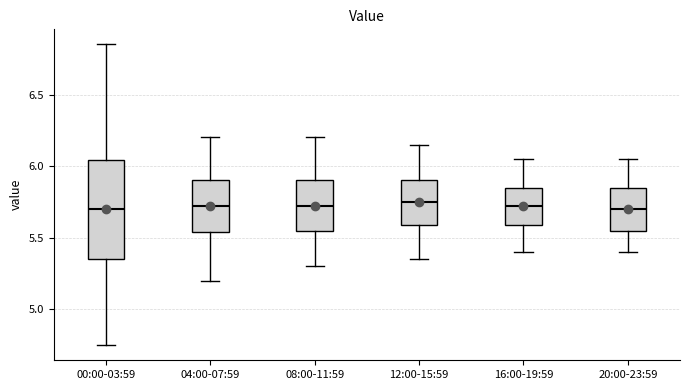

Reading left to right, read every box against the y-axis: the position of its median line, the range the box covers, and the ends of its whiskers. The values are not printed on the chart, so give them approximately, as read against the axis.

00:00-03:59: median 5.70, box 5.35 to 6.05, whiskers 4.75 to 6.85
04:00-07:59: median 5.75, box 5.55 to 5.90, whiskers 5.20 to 6.20
08:00-11:59: median 5.75, box 5.55 to 5.90, whiskers 5.30 to 6.20
12:00-15:59: median 5.75, box 5.60 to 5.90, whiskers 5.35 to 6.15
16:00-19:59: median 5.75, box 5.60 to 5.85, whiskers 5.40 to 6.05
20:00-23:59: median 5.70, box 5.55 to 5.85, whiskers 5.40 to 6.05